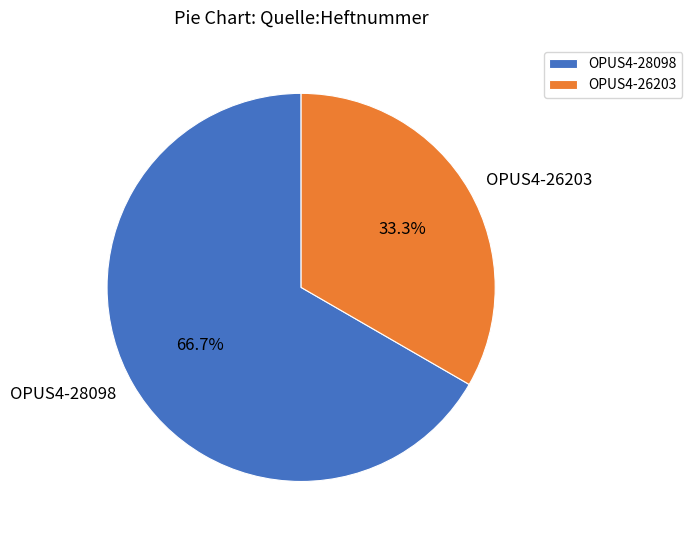

Which category accounts for the majority?

OPUS4-28098